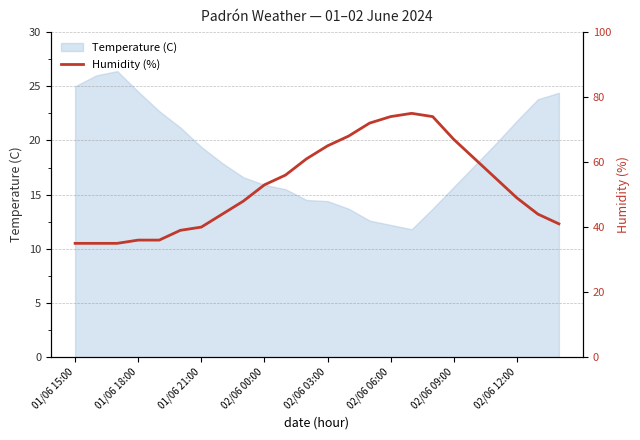

How many data points are above 53?

11